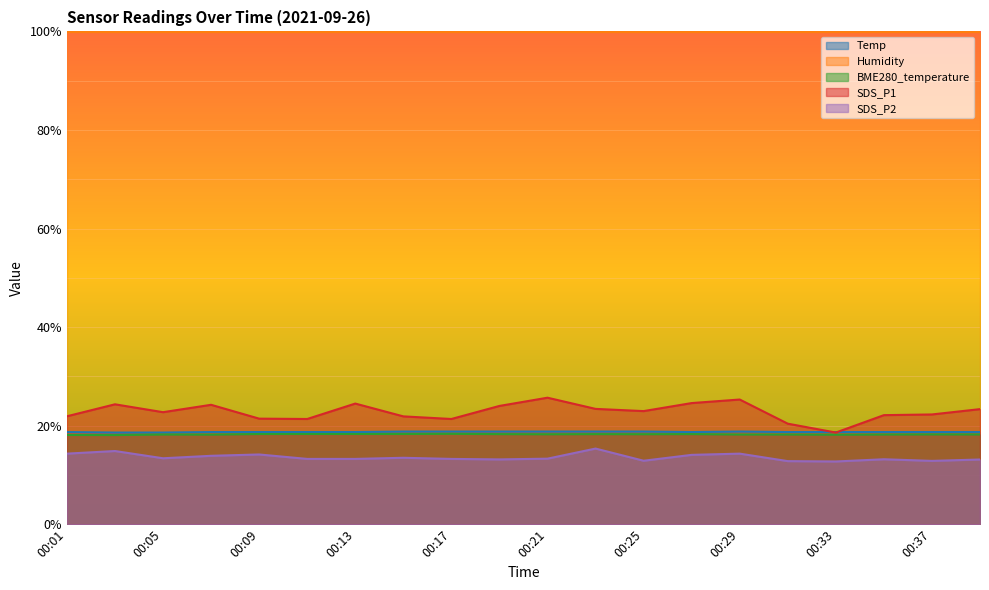

True or false: SDS_P2 and Temp intersect in this chart.

False